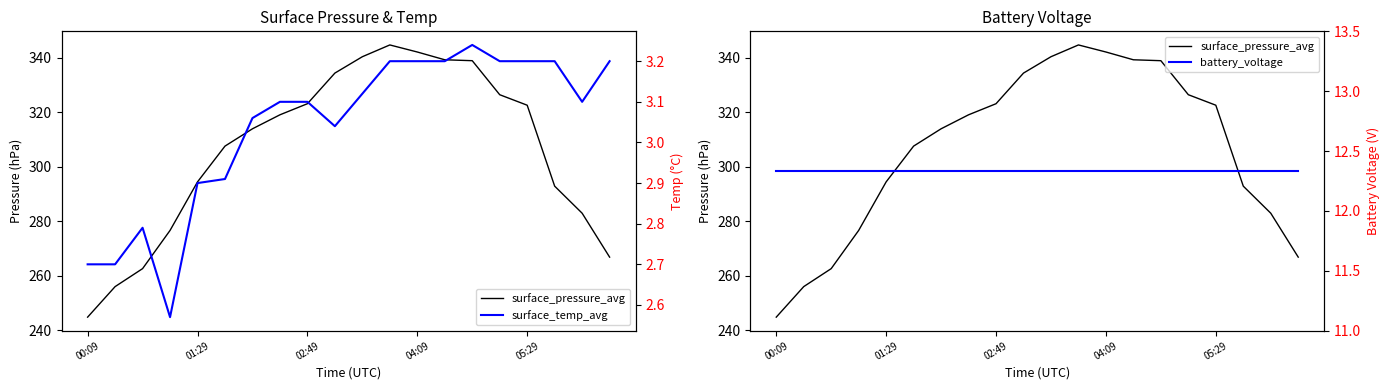

What is the value of the surface_temp_avg point at the 19th from the left?

3.1